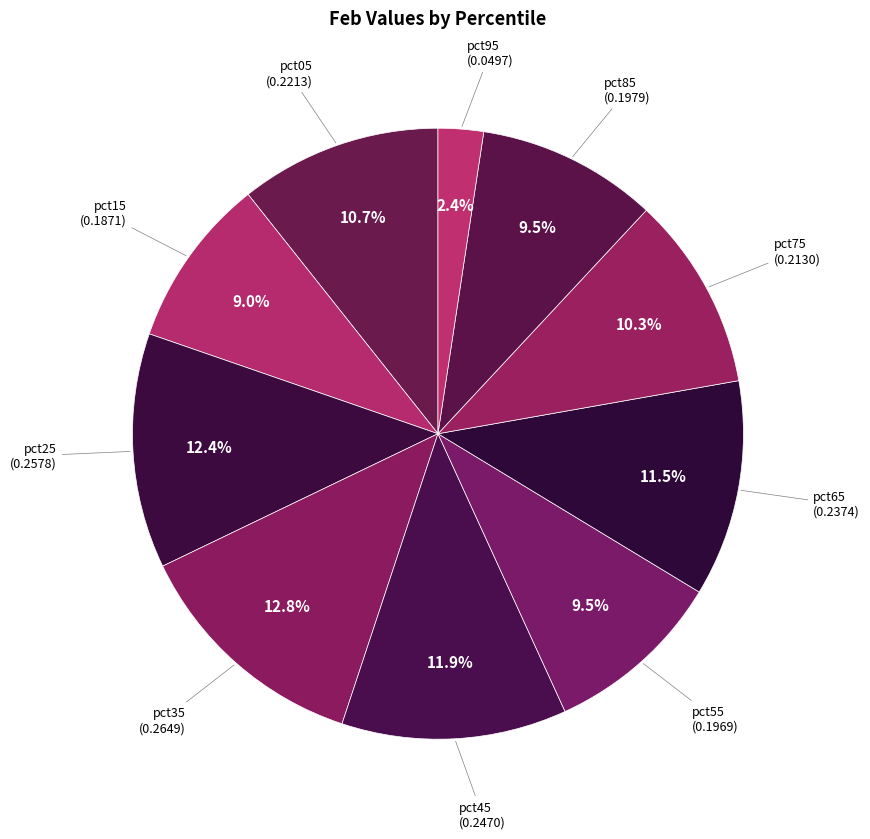

How many slices are in this pie chart?

10